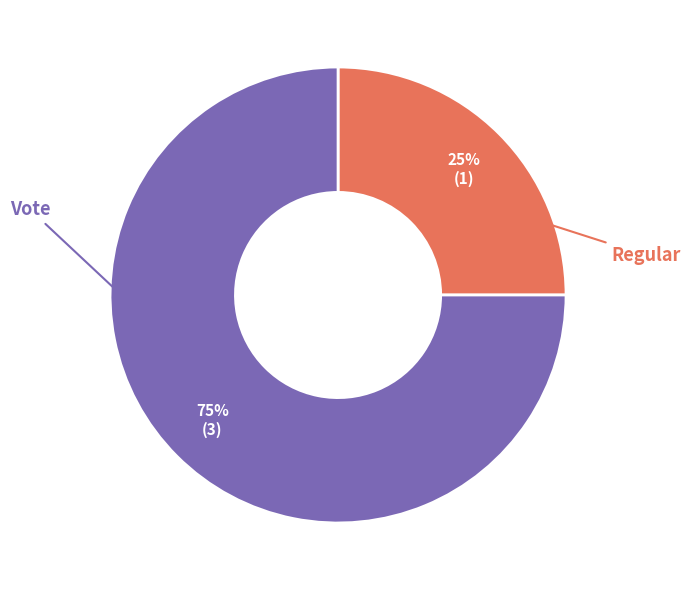

To the nearest percent, what is the difference between the largest and smallest slice percentages?

50%